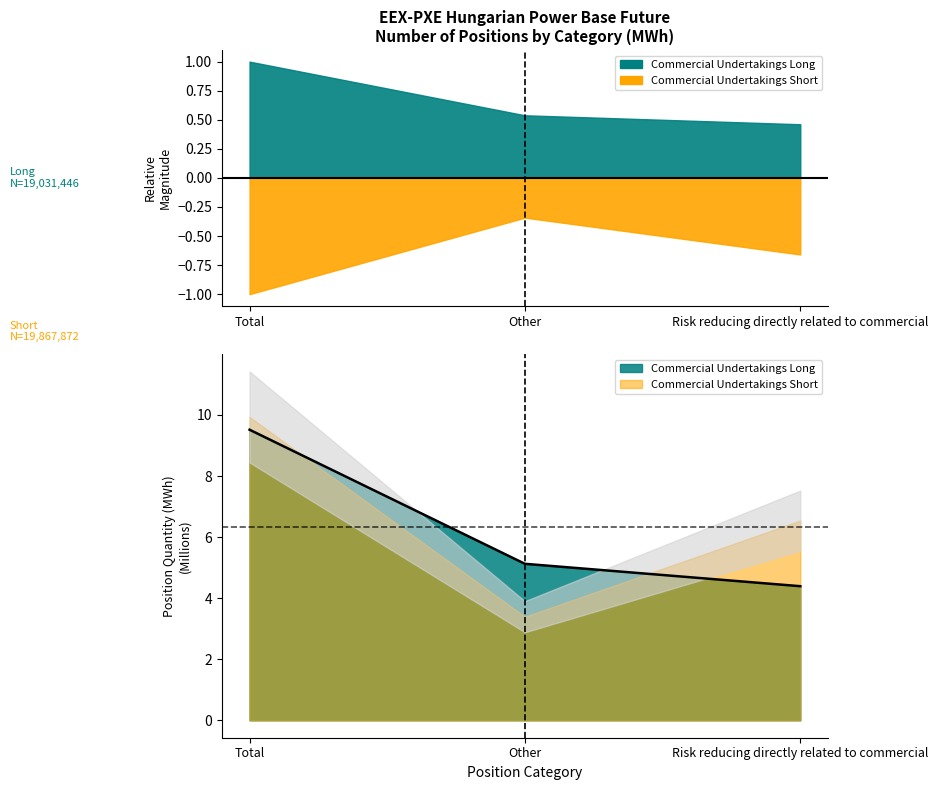

At which label does the data first exceed 5?

Total